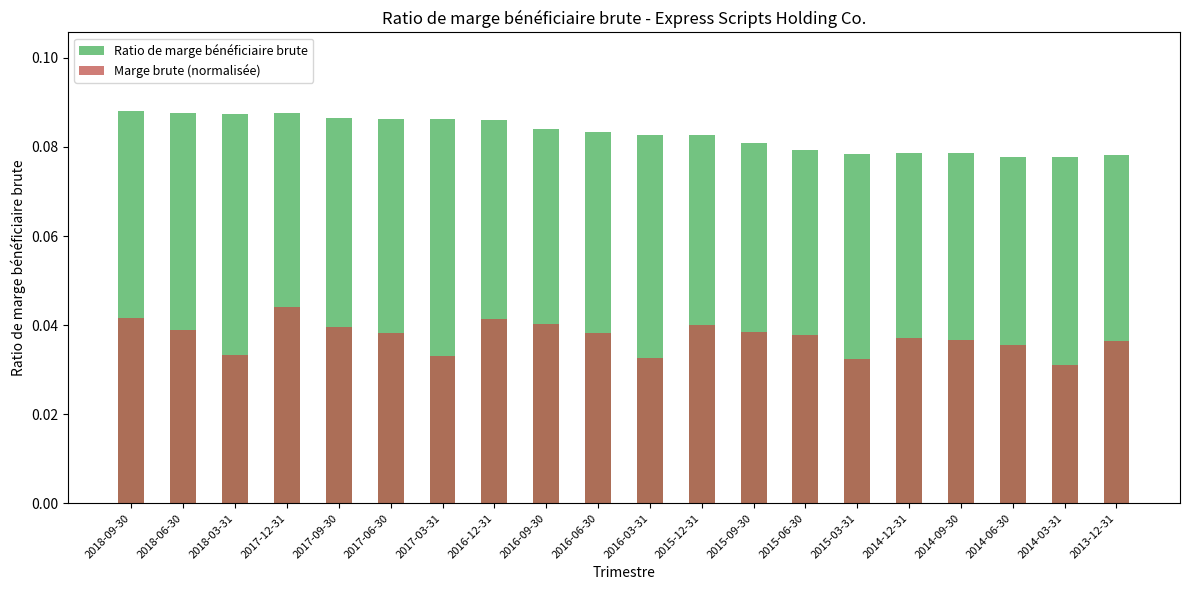

At 2015-09-30, list the series in order from smallest to largest.

Marge brute (normalisée), Ratio de marge bénéficiaire brute